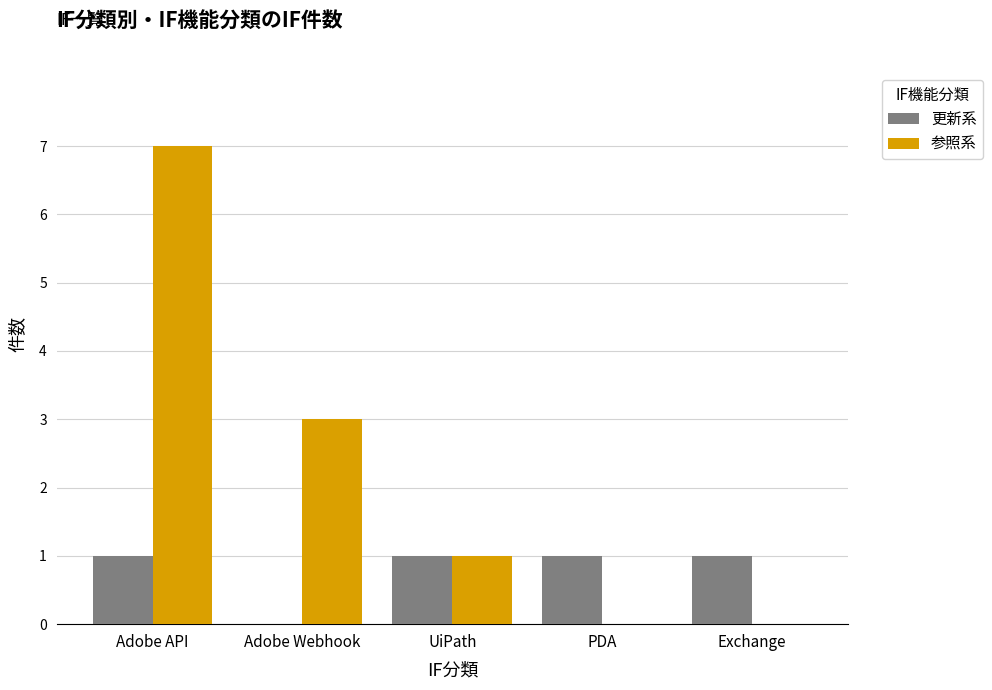

Which series changed the most between Adobe API and PDA?

参照系